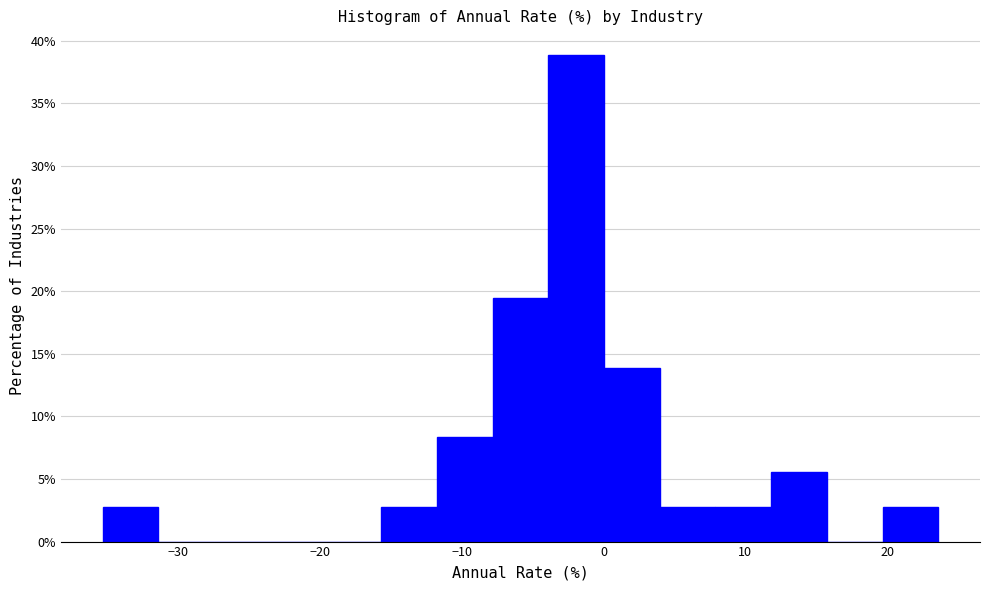

Around what value on the x-axis is the tallest bar? Give the approximate position of its centre, as read against the axis.

-2